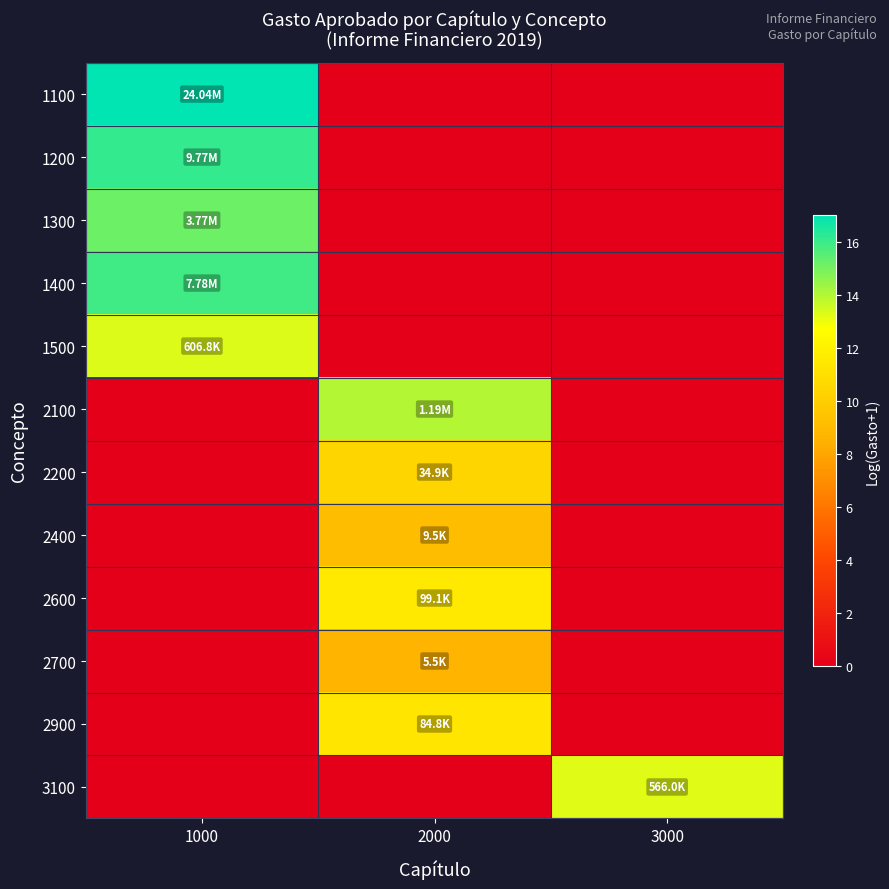

Rank the series by their maximum value, from lowest to highest.

2700, 2400, 2200, 2900, 2600, 3100, 1500, 2100, 1300, 1400, 1200, 1100